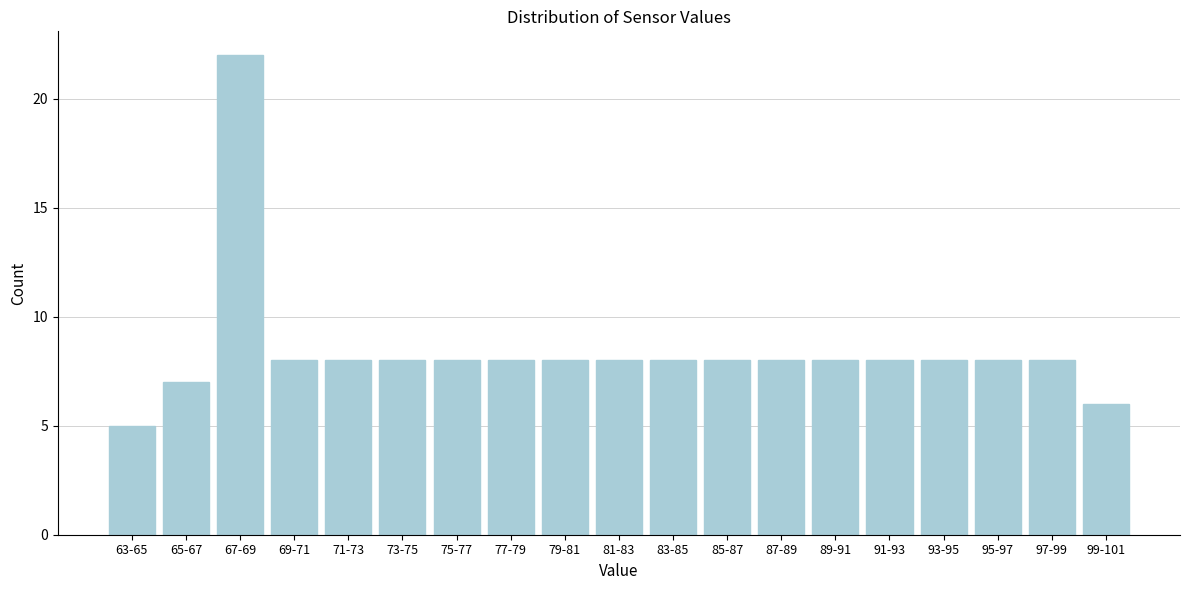

Reading left to right, extract all data points from this chart.

5	7	22	8	8	8	8	8	8	8	8	8	8	8	8	8	8	8	6